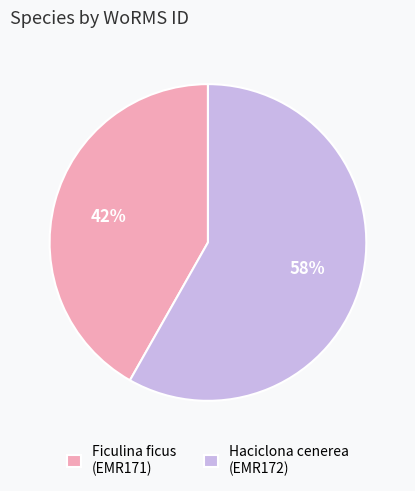

Is it true that Ficulina ficus is 42% of the pie?

True